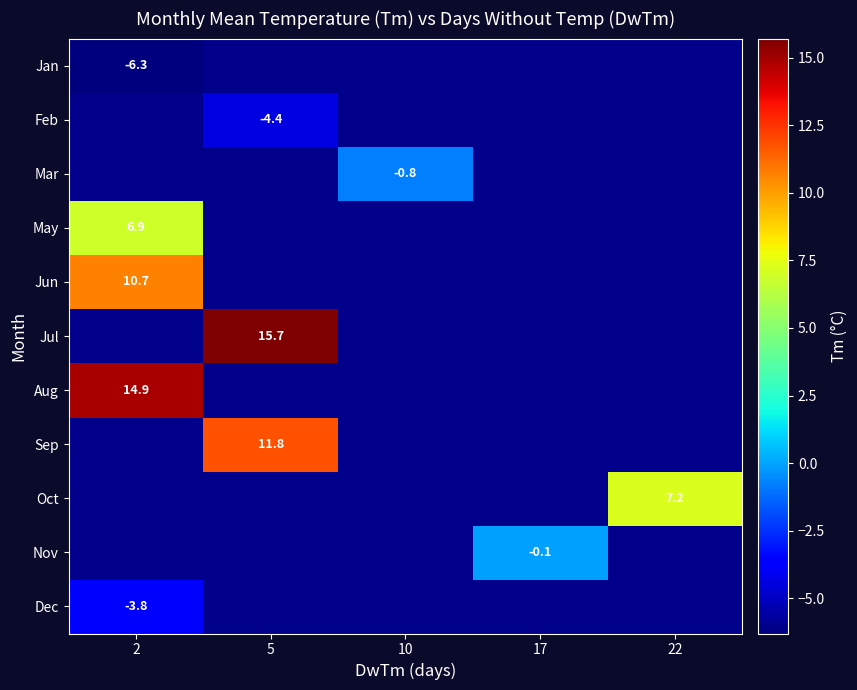

The value of Dec at 2 is -3.8. True or false?

True